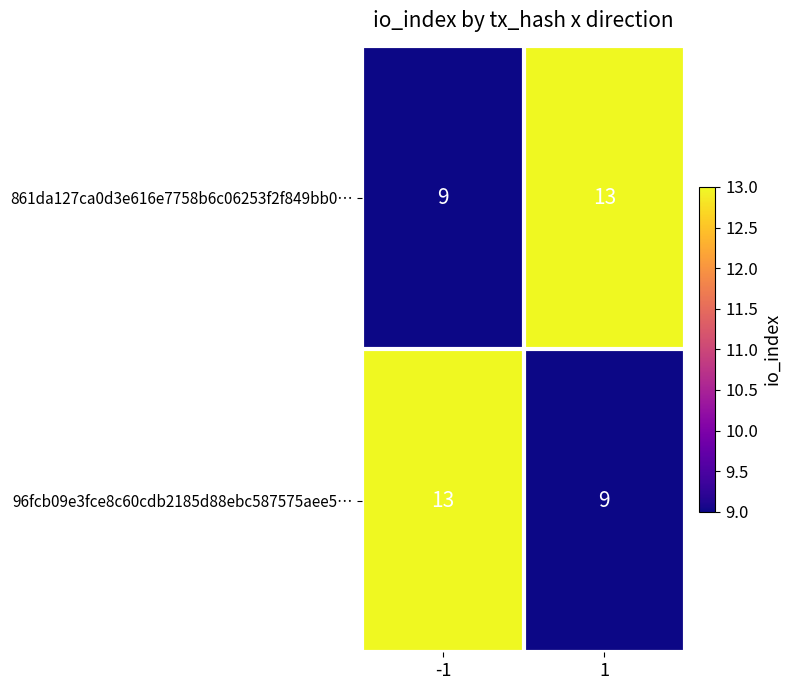

Reading left to right, transcribe all the data shown in this chart.

861da127ca0d3e616e7758b6c06253f2f849bb0…: -1=9	1=13
96fcb09e3fce8c60cdb2185d88ebc587575aee5…: -1=13	1=9